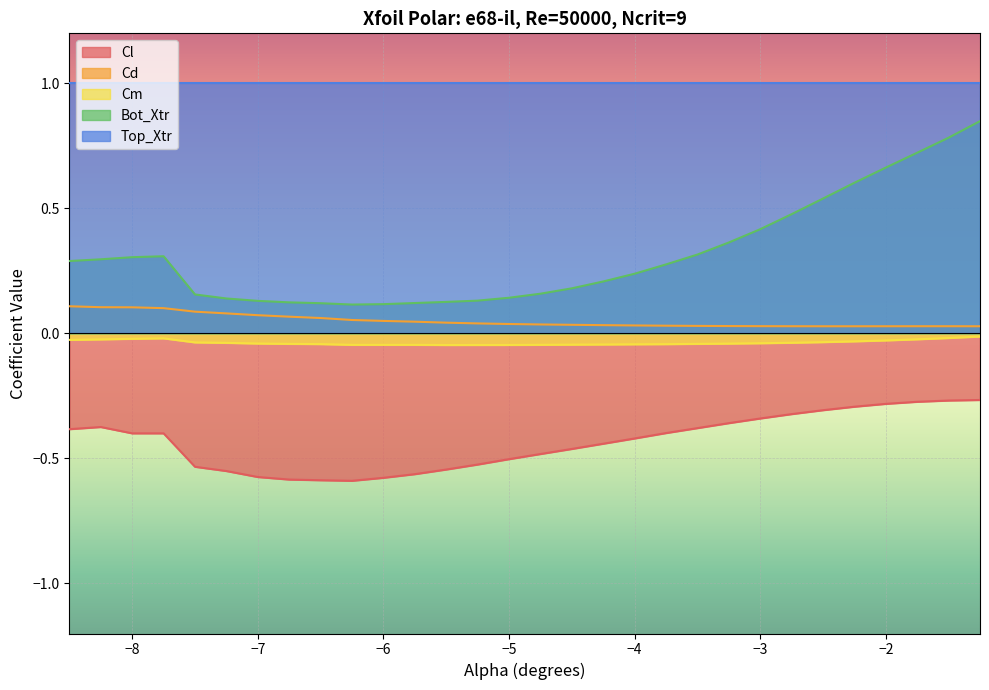

What is the greatest value displayed?

1.0